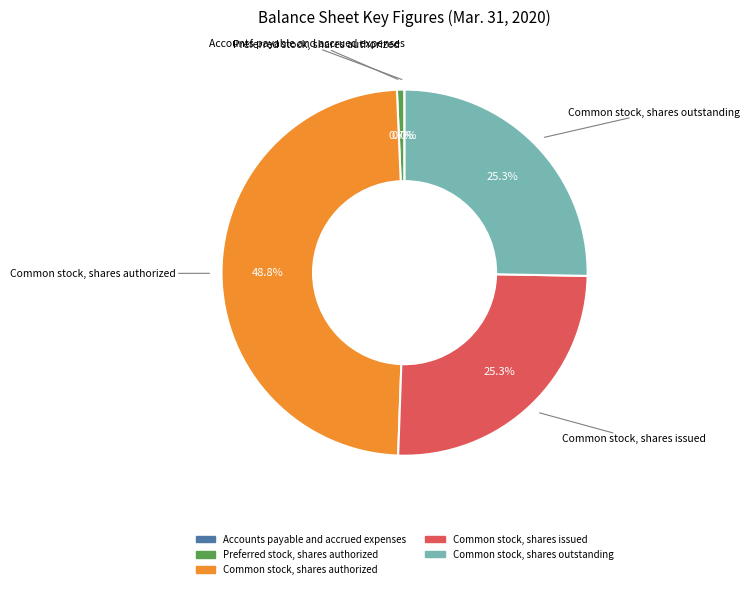

Combined, do Common stock, shares issued and Preferred stock, shares authorized account for over 50%?

No